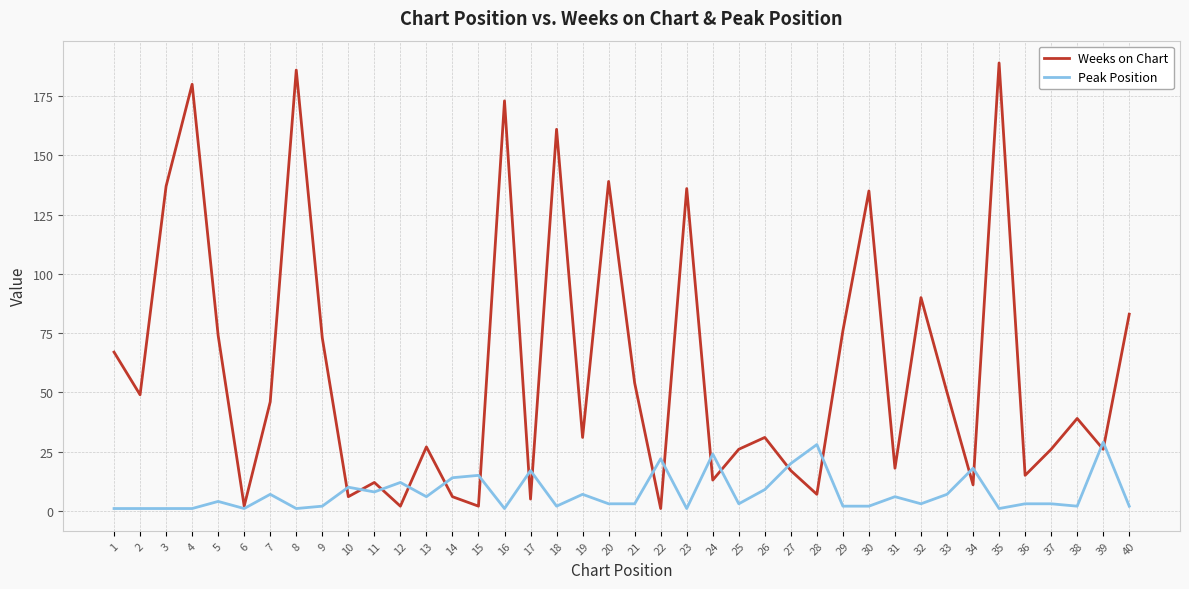

Where does the Peak Position series first go above 3?

5